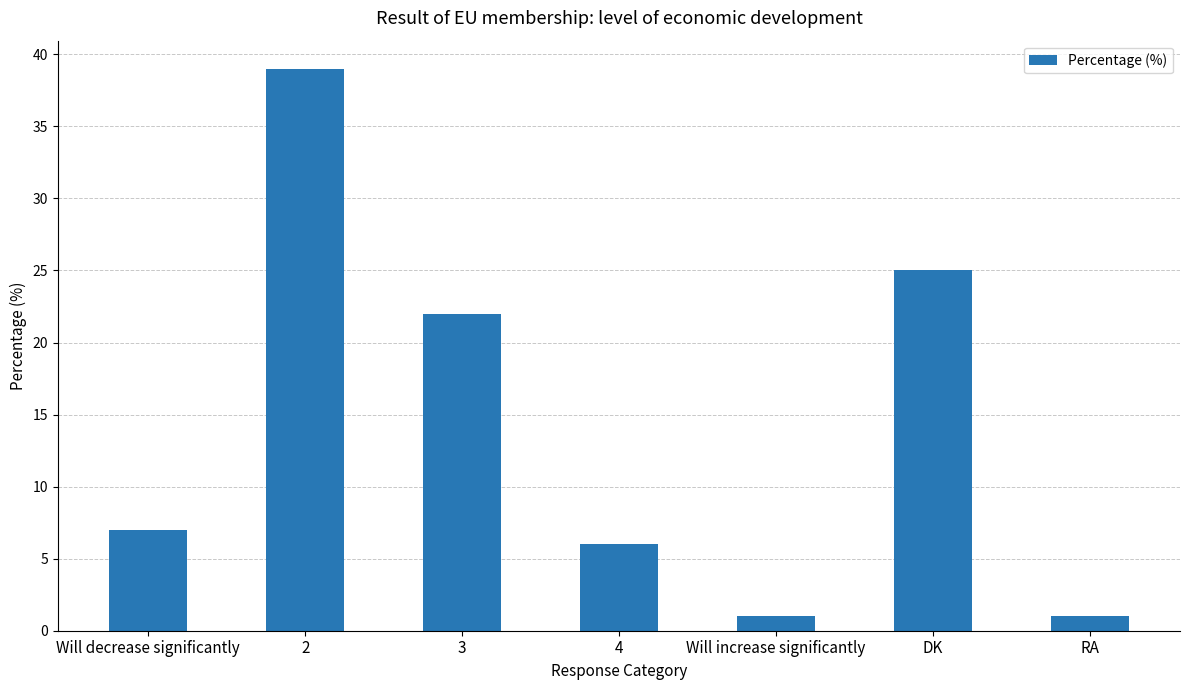

True or false: the data shows 14 at DK.

False